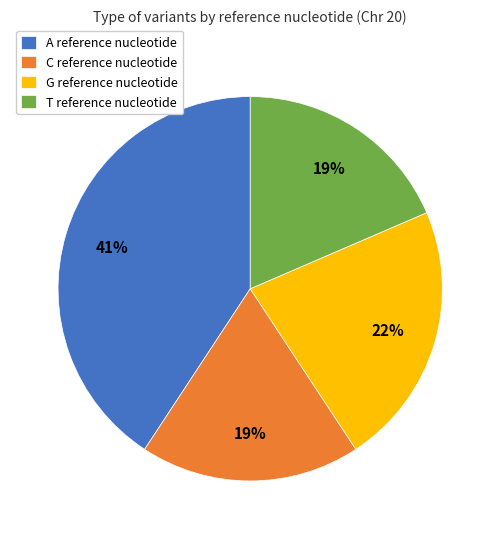

Which slice is the largest?

A reference nucleotide